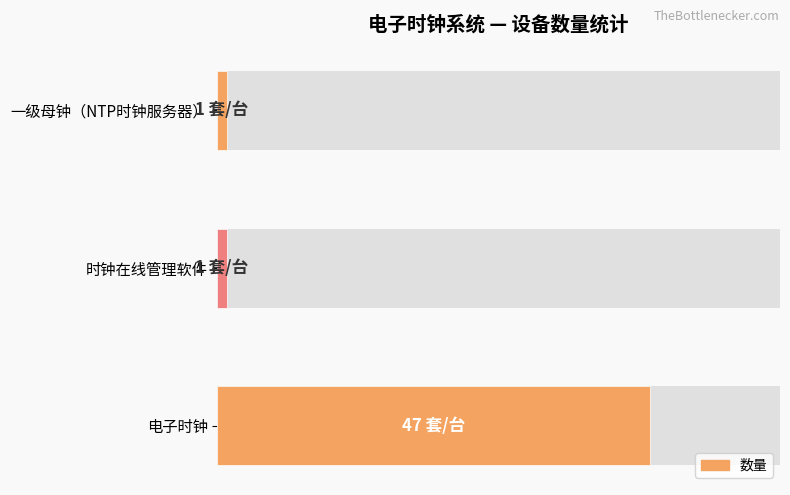

What is the average value?

16